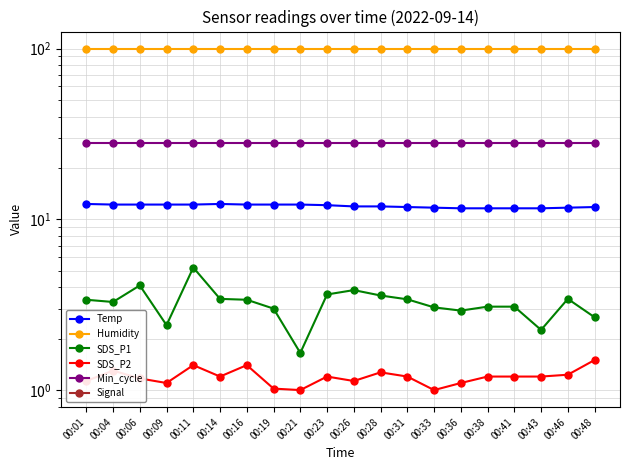

Is it true that SDS_P2 equals 1.6 at 00:14?

False